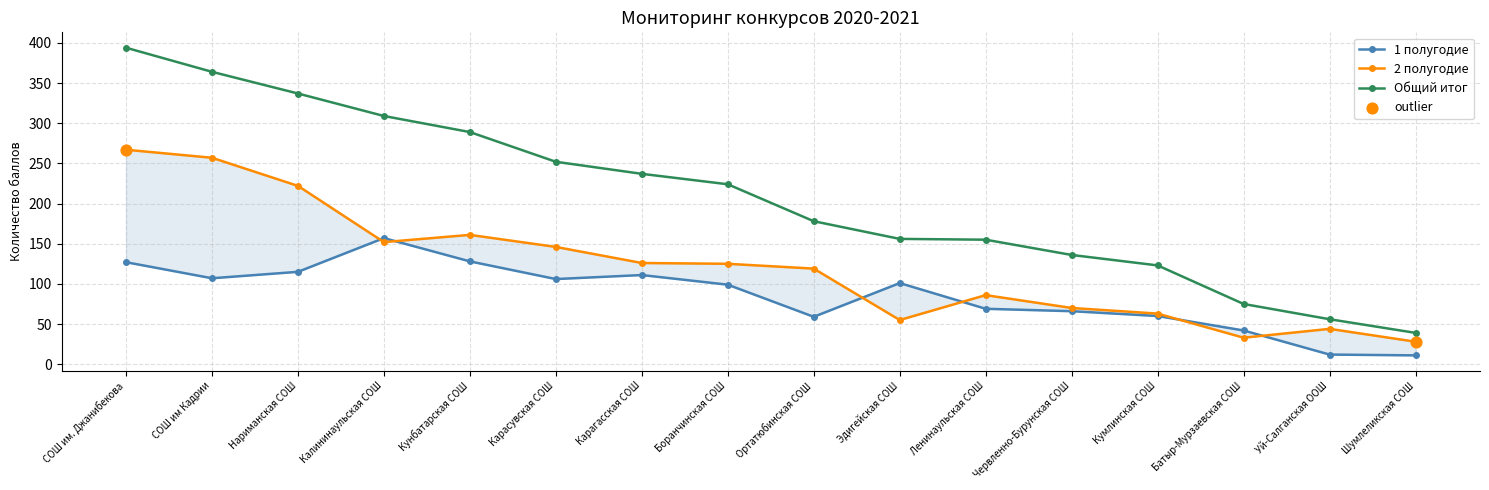

Is the value of 1 полугодие at Шумлеликская СОШ greater than the value of Общий итог at Эдигейская СОШ?

No